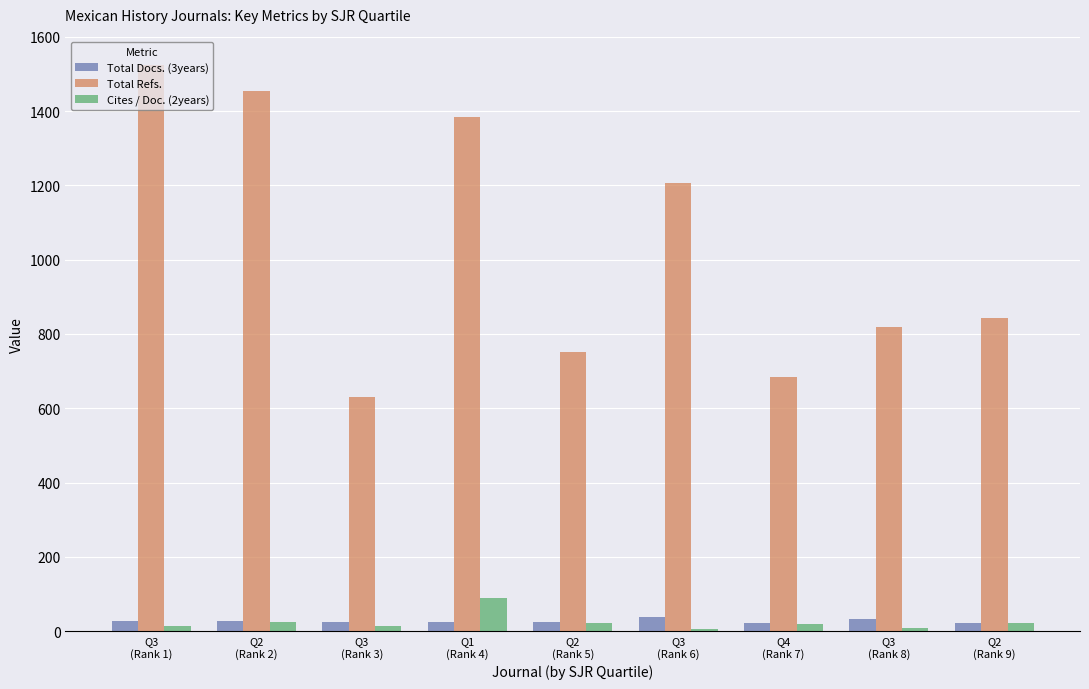

At how many categories does at least one series exceed 1312?

3